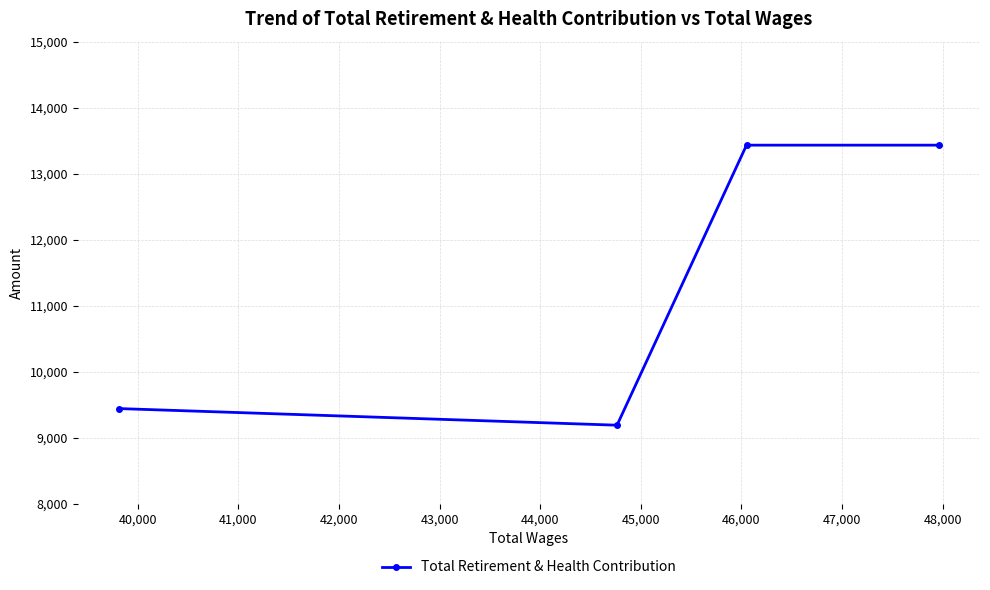

What is the smallest value displayed?

9190